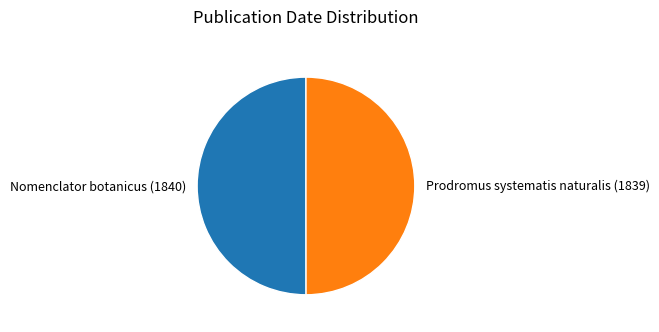

Combined, do Prodromus systematis naturalis (1839) and Nomenclator botanicus (1840) account for over 50%?

Yes